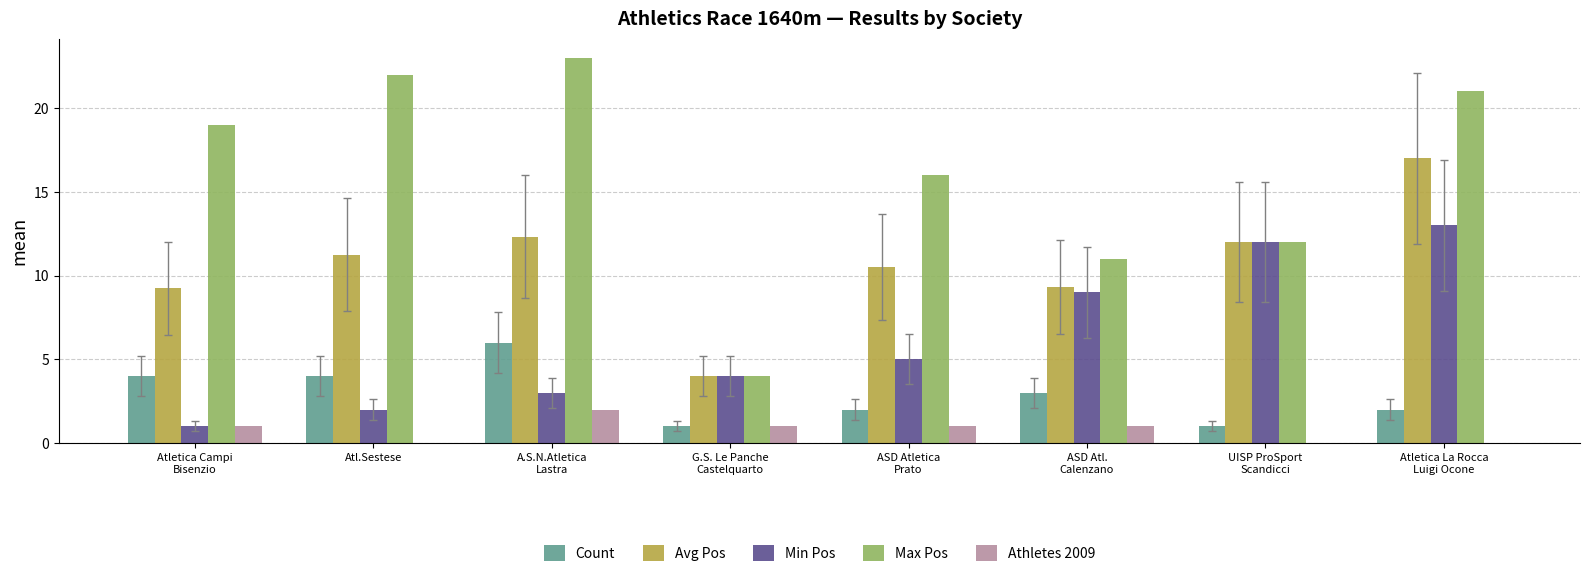

How many data points does each series have?

8